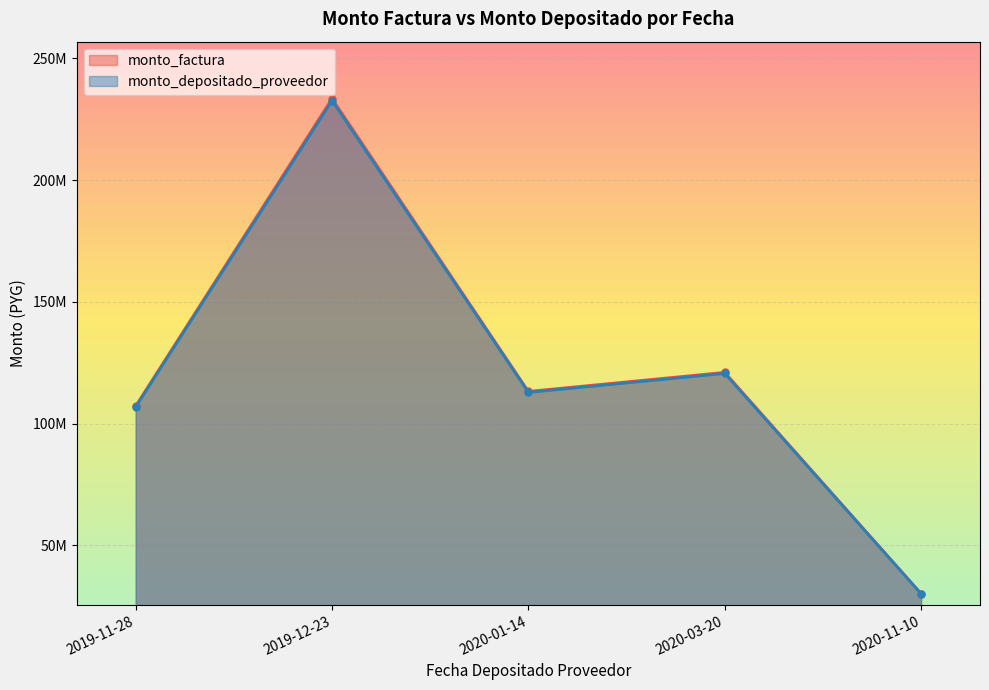

At which label does monto_factura reach its peak?

2019-12-23